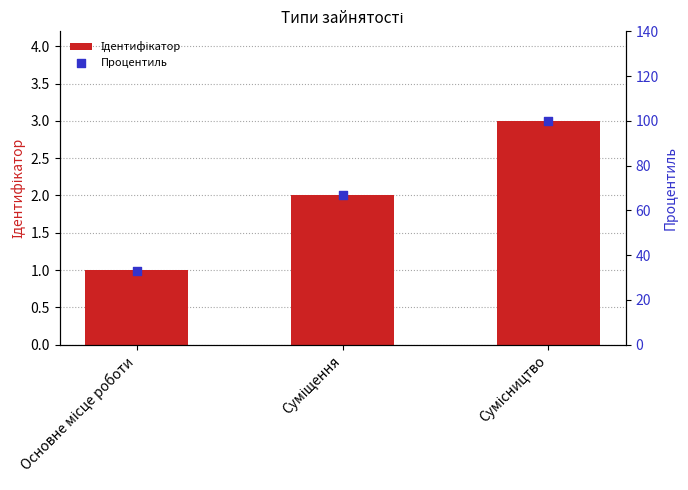

Which series has the largest total across all categories?

Процентиль